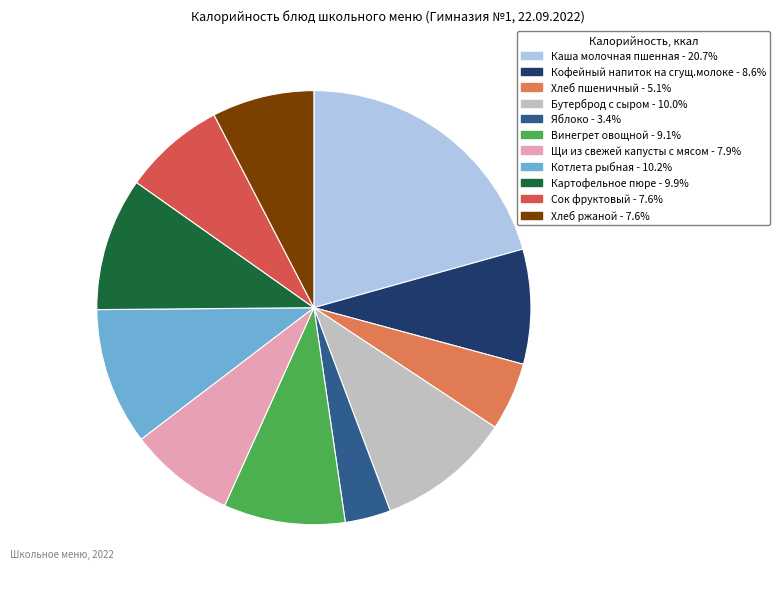

How many segments does this pie chart have?

11